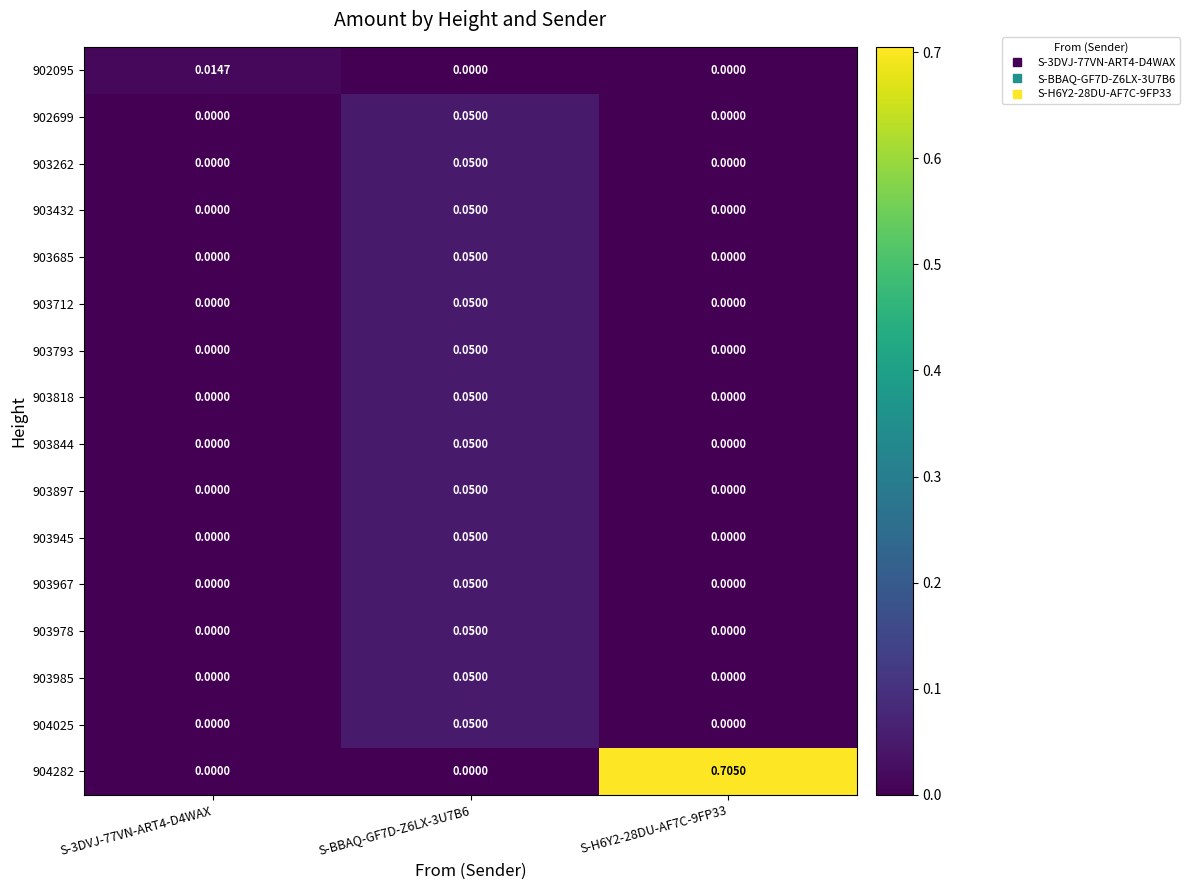

What is the total value across all series at S-BBAQ-GF7D-Z6LX-3U7B6?

0.7